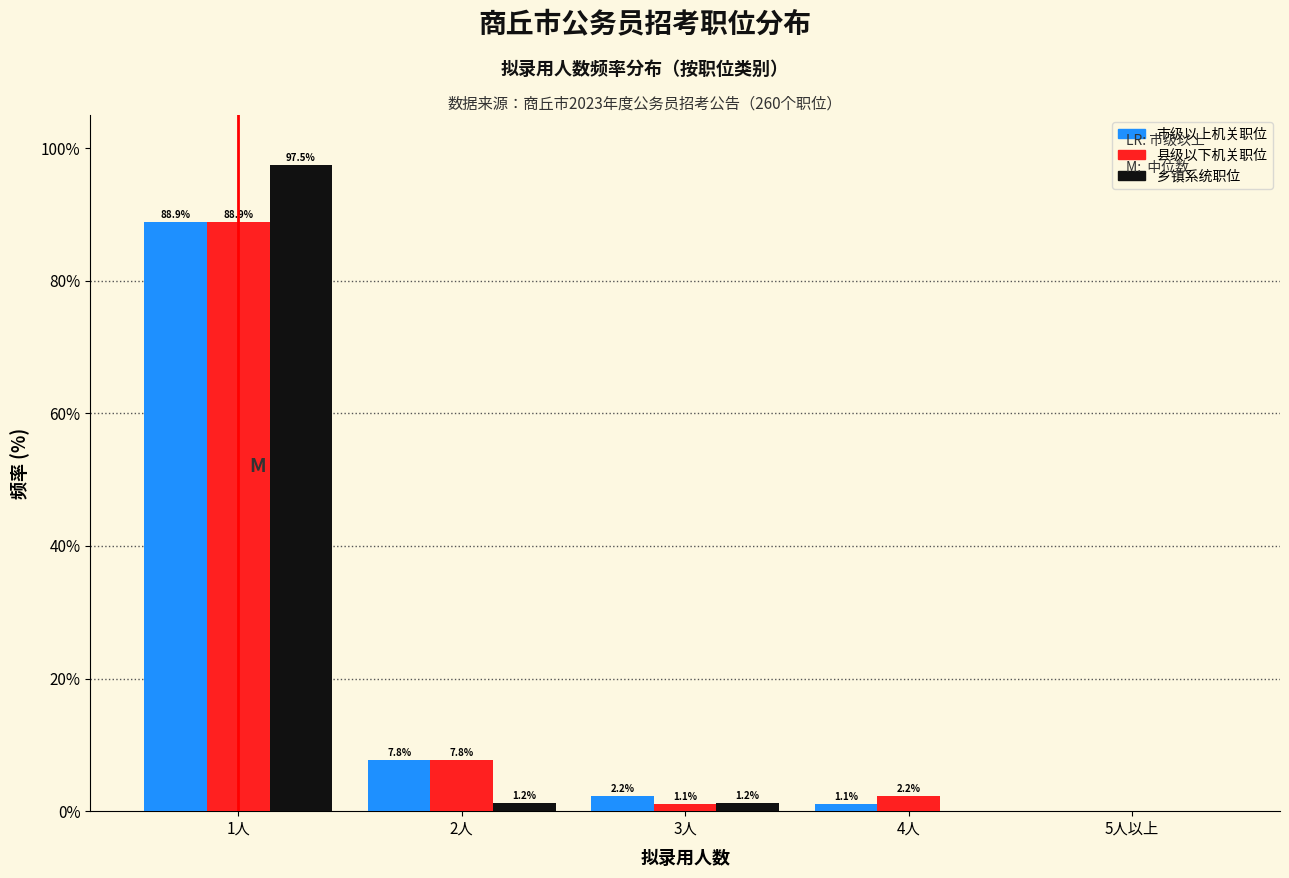

What value does the 乡镇系统职位 series have at 1人?

97.5